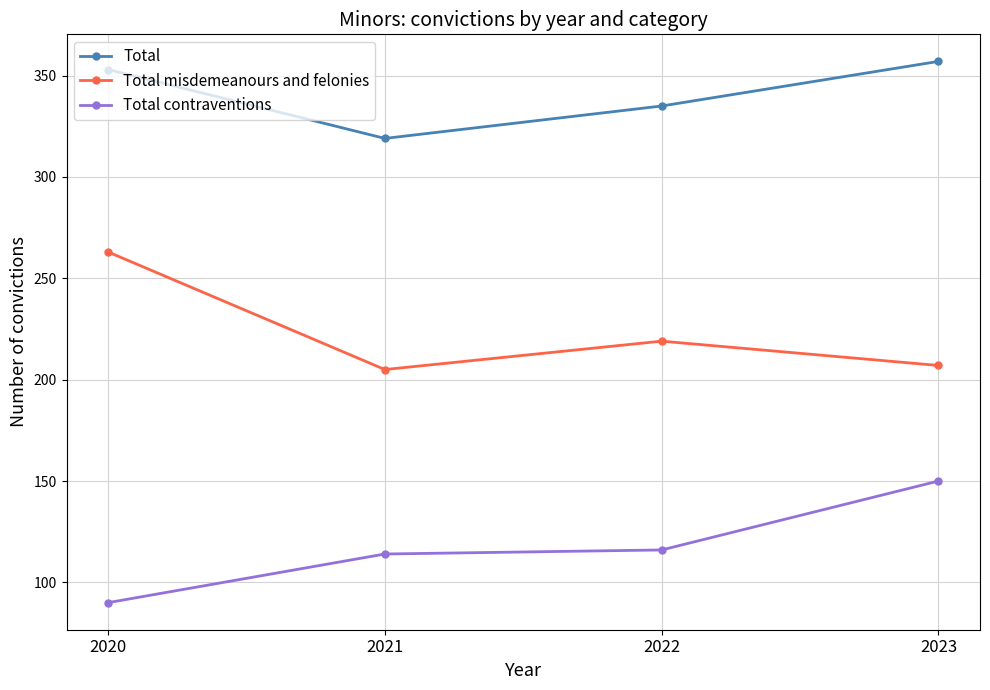

True or false: Total and Total misdemeanours and felonies intersect in this chart.

False